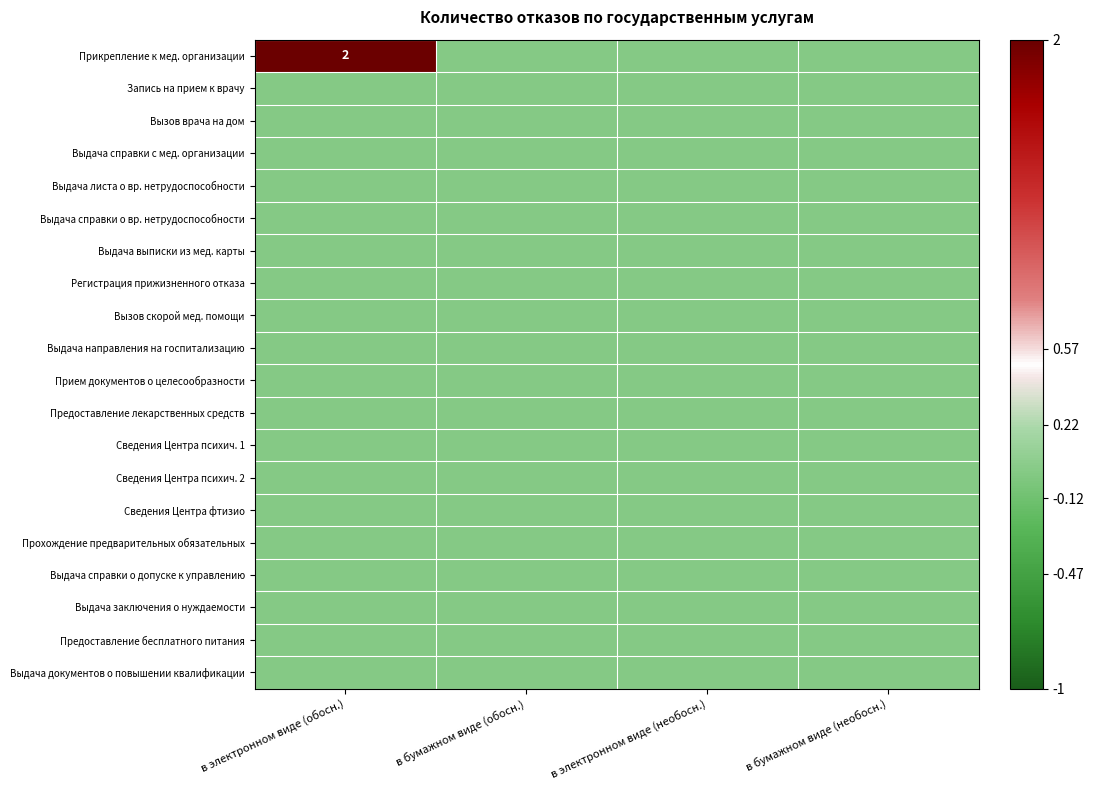

Which series has the largest total across all categories?

Прикрепление к мед. организации